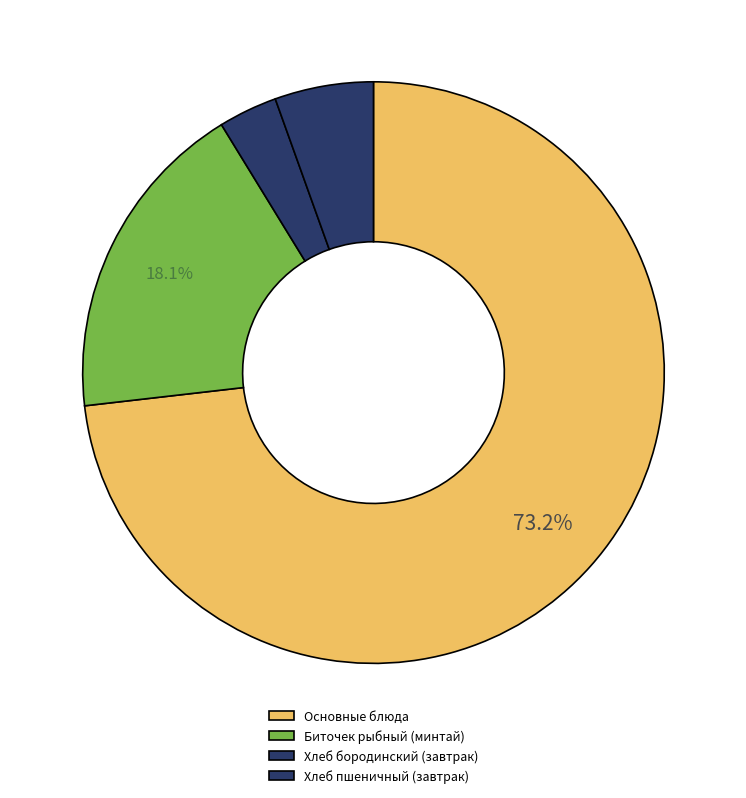

What is the largest slice in the pie chart?

Основные блюда